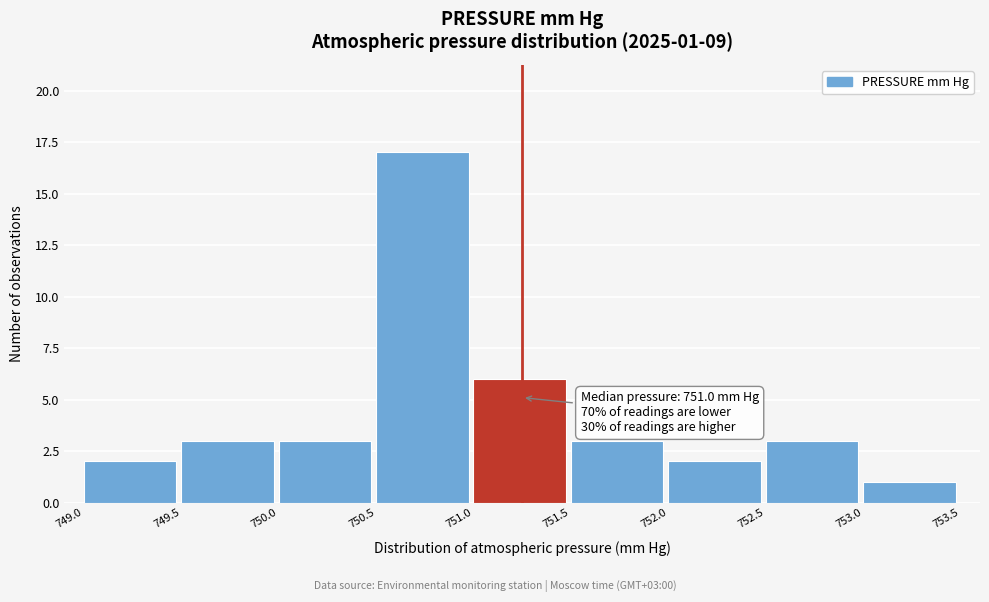

Over which range of the x-axis is the bar tallest?

750.5 to 751.0